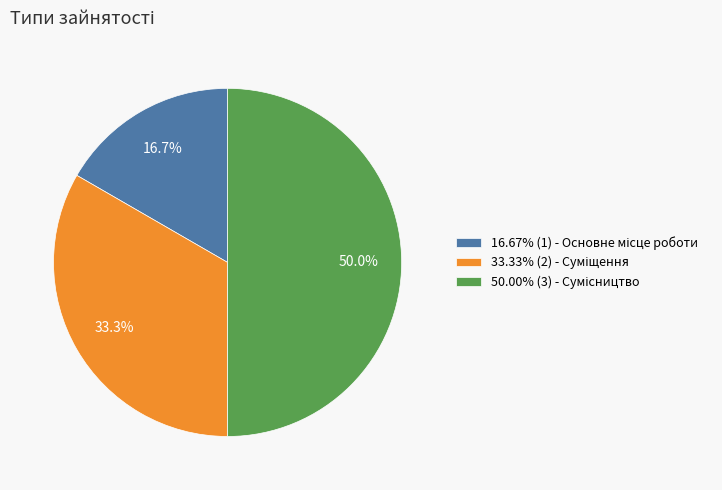

Which slice is the smallest?

Основне місце роботи